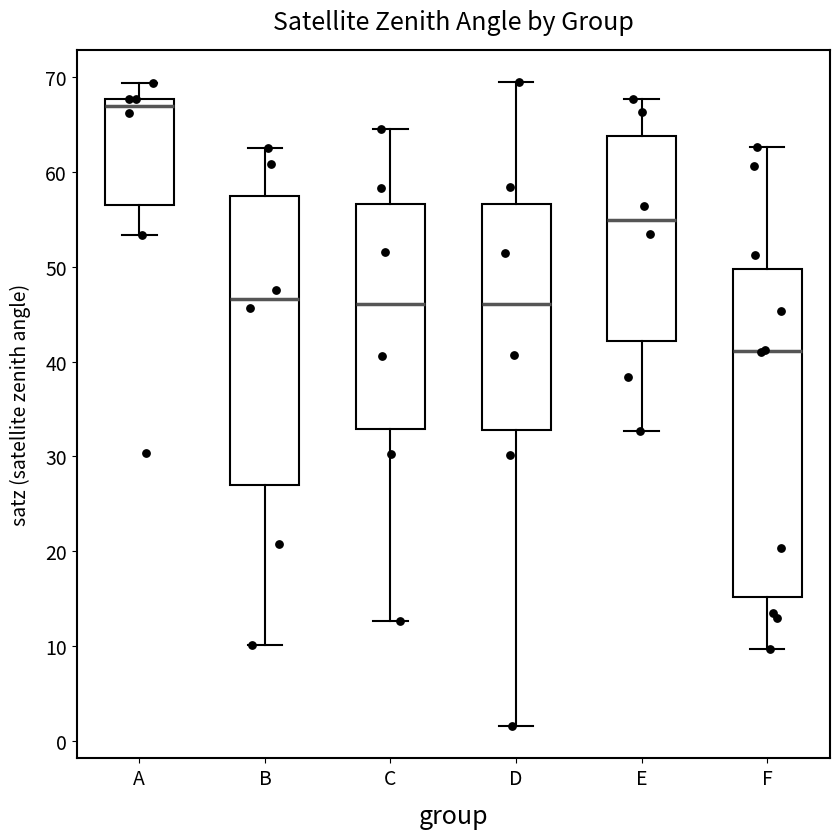

Which box's median line is the lowest?

F